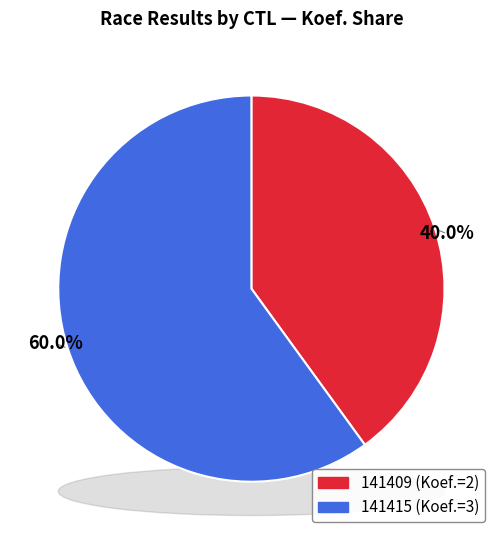

To the nearest percent, what is the difference between the largest and smallest slice percentages?

20%